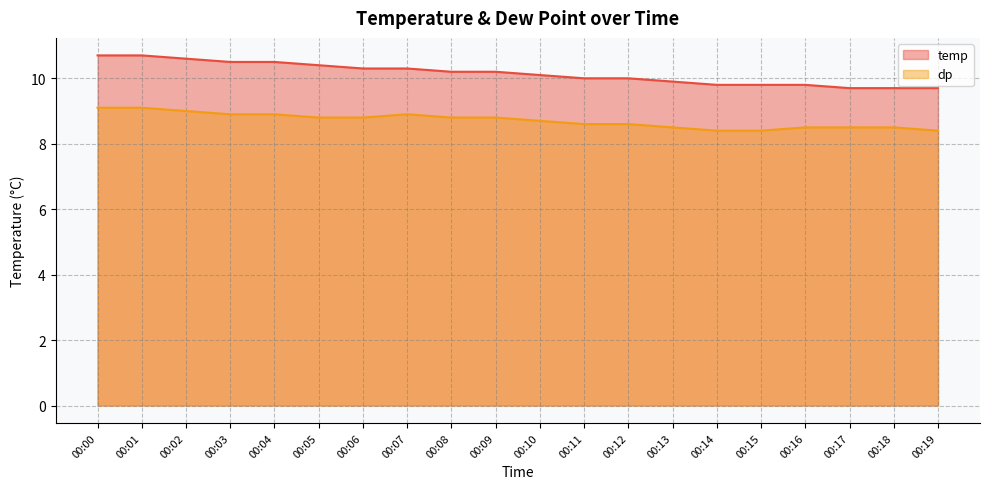

What is the minimum value shown in the chart?

8.4